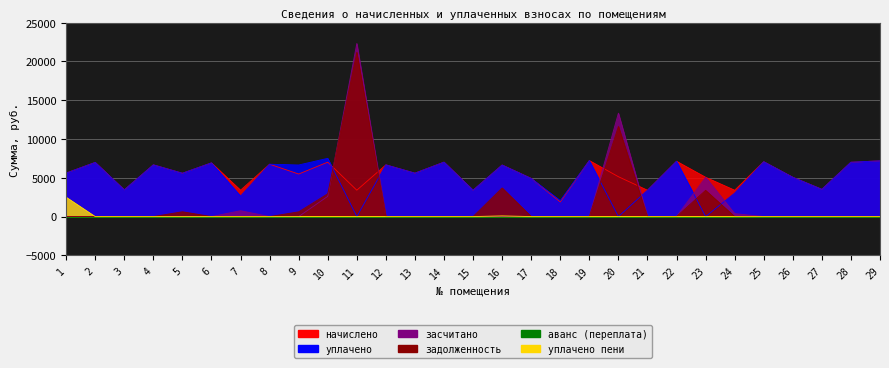

Is the value of задолженность at 14 greater than the value of засчитано at 21?

No